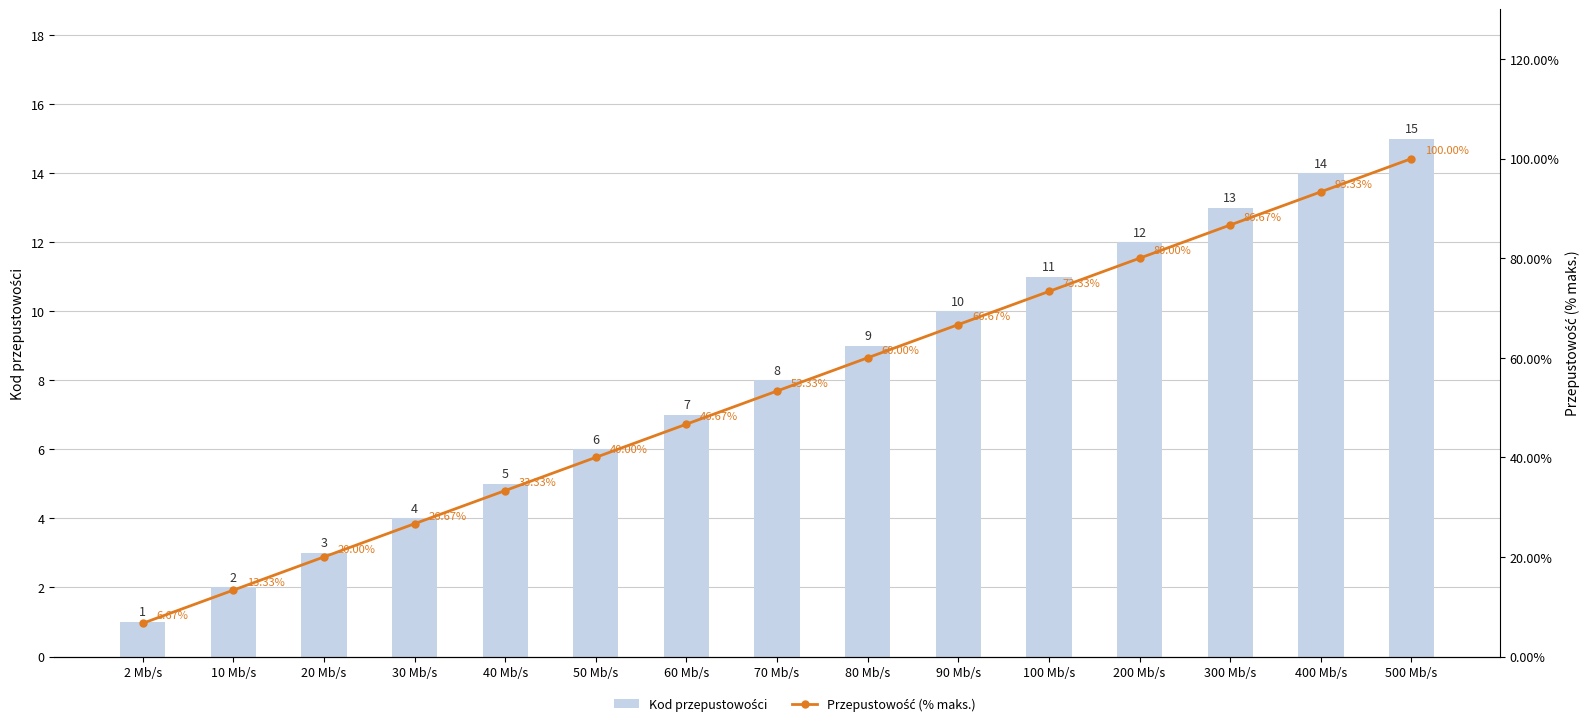

Is the value of Kod przepustowości at 300 Mb/s greater than the value of Przepustowość (% maks.) at 500 Mb/s?

No